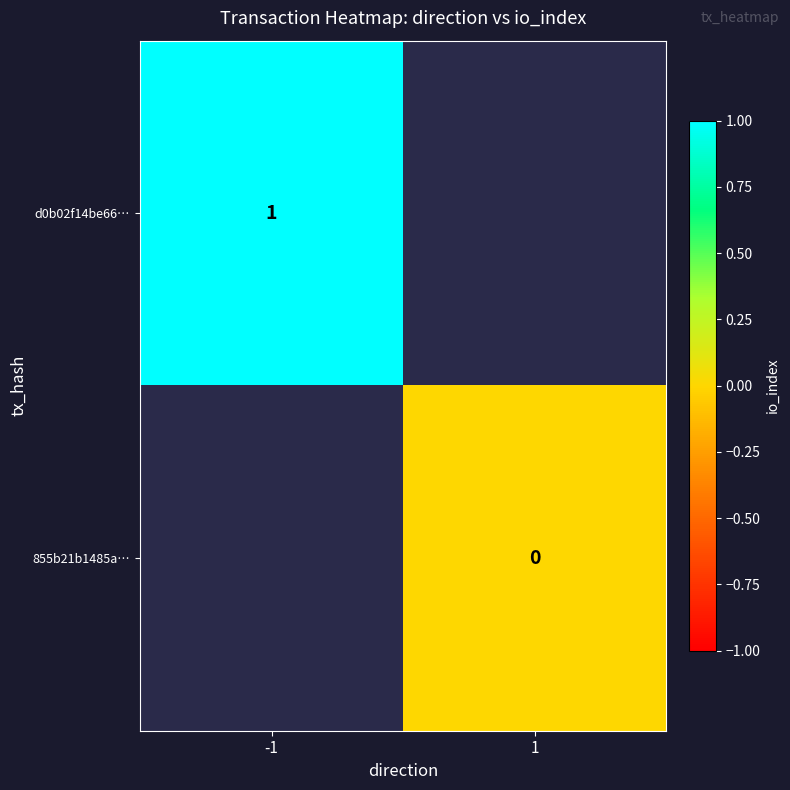

True or false: d0b02f14be66… has a value of 2 at -1.

False